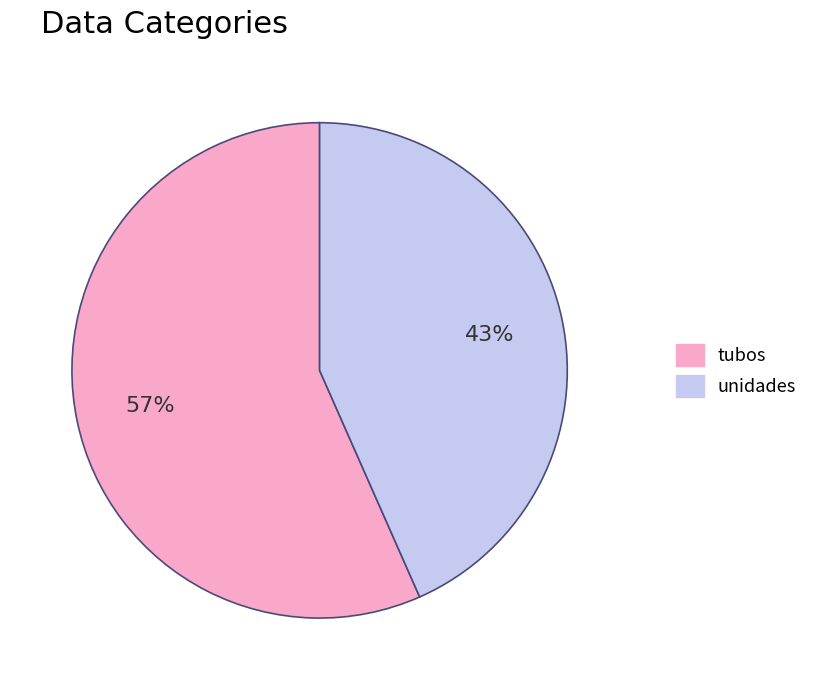

What percentage is the unidades slice, to the nearest percent?

43%